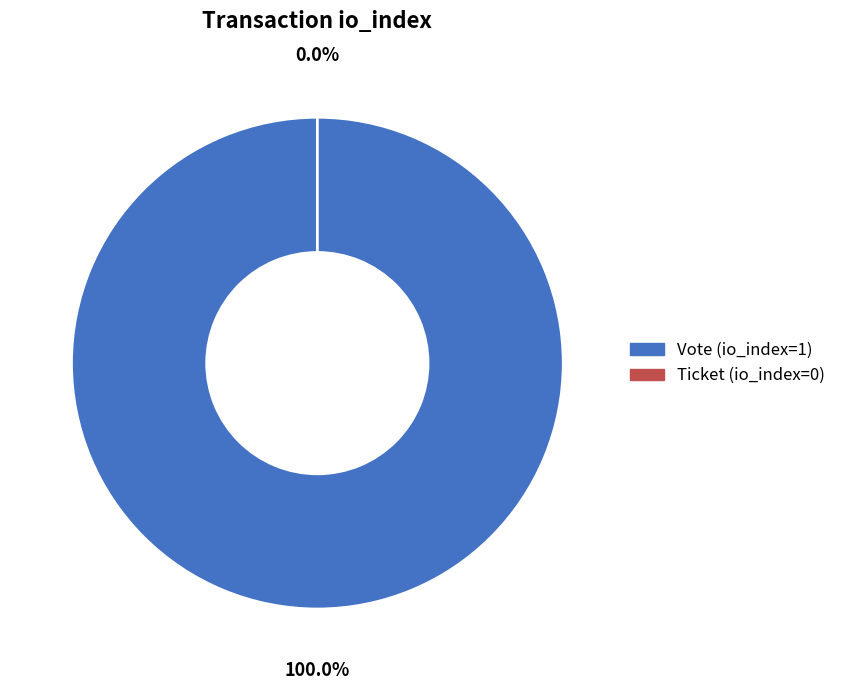

Is there any slice that represents more than half of the pie?

Yes